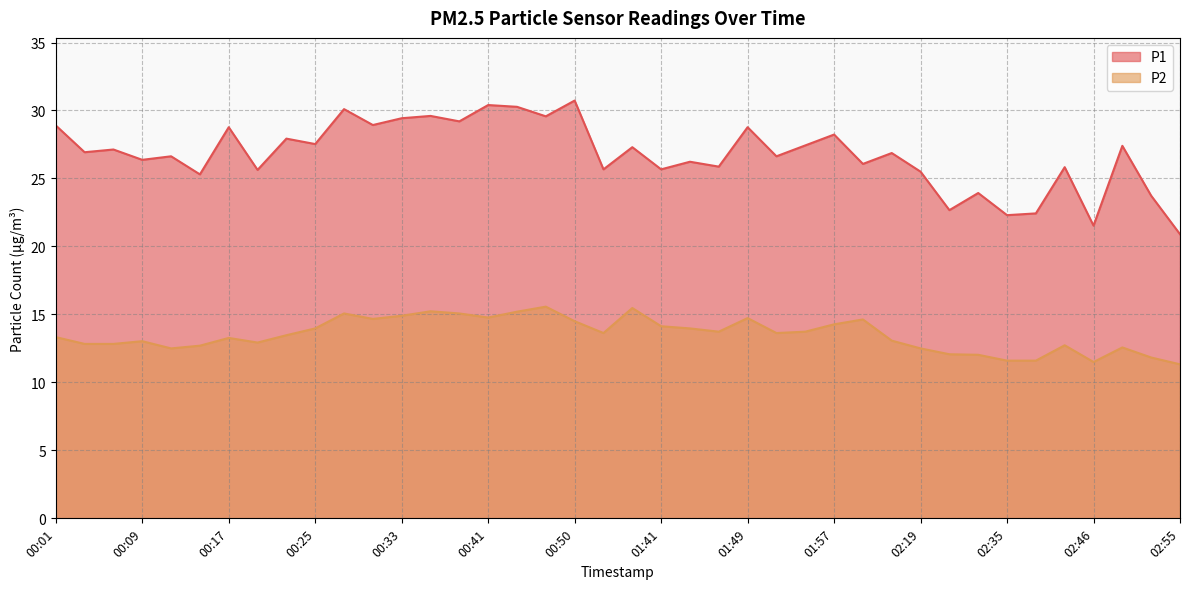

Which category has the lowest value across all series?

02:55